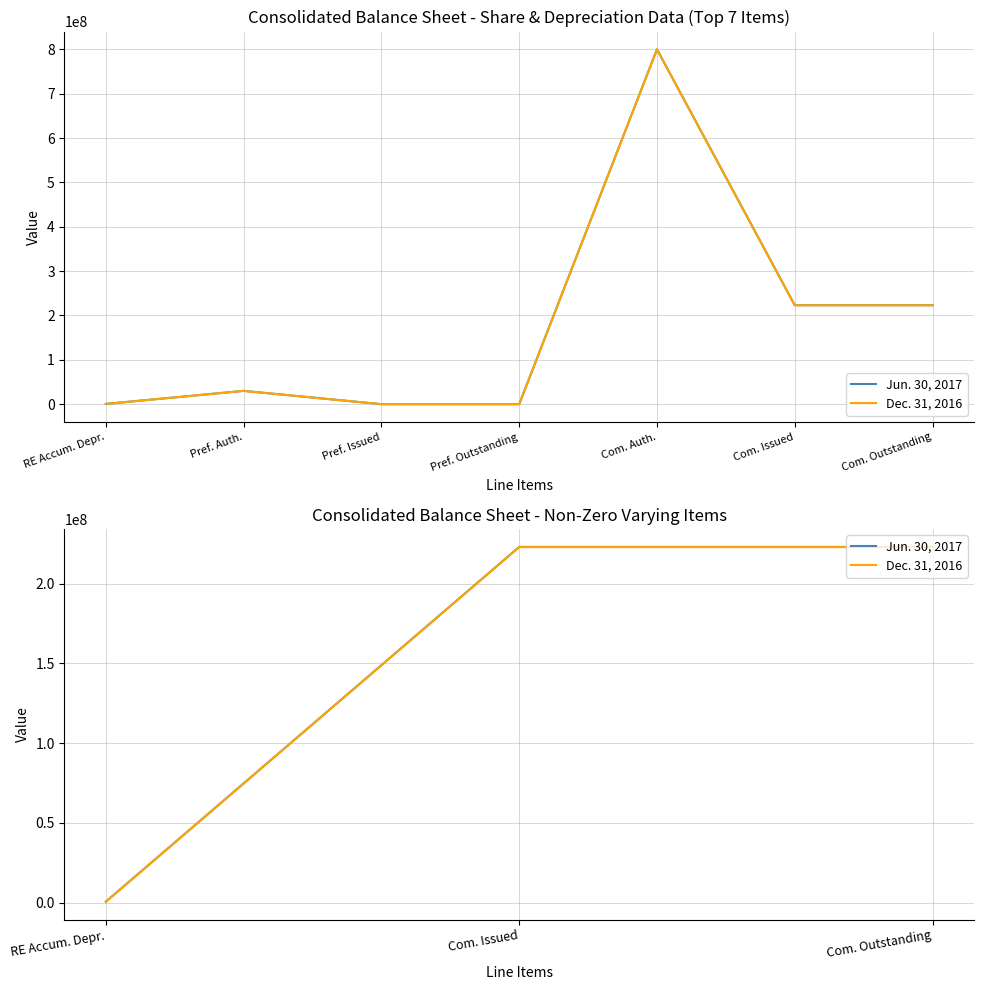

The value of Jun. 30, 2017 at RE Accum. Depr. is 248515. True or false?

False